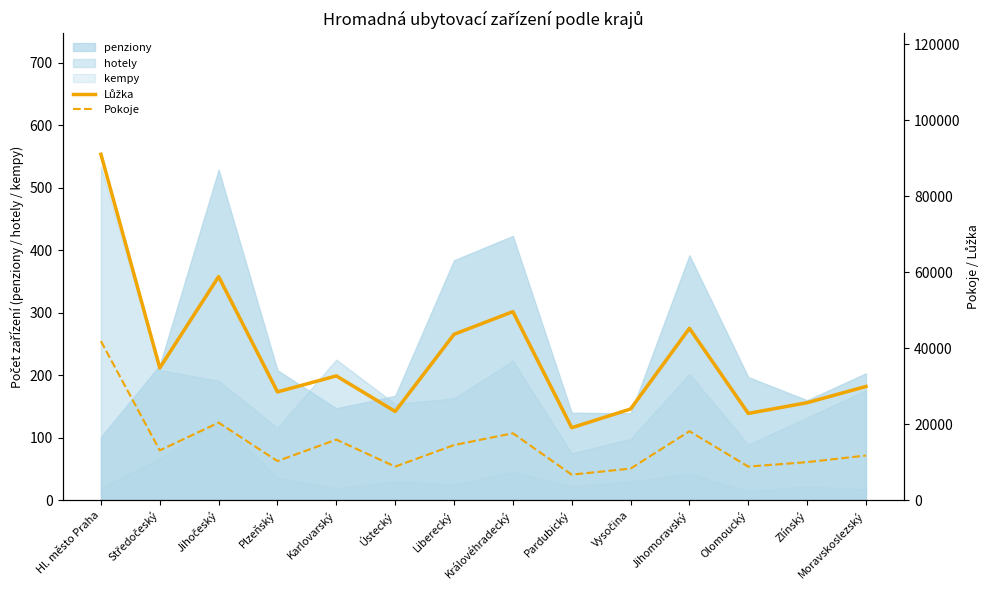

True or false: Lůžka and Pokoje intersect in this chart.

False